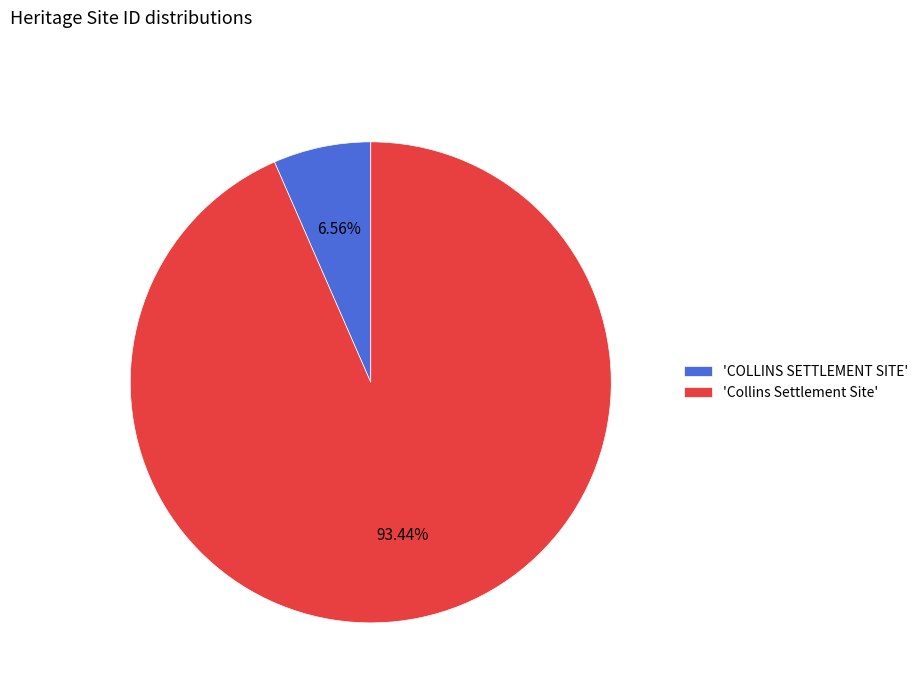

Which category accounts for the majority?

'Collins Settlement Site'